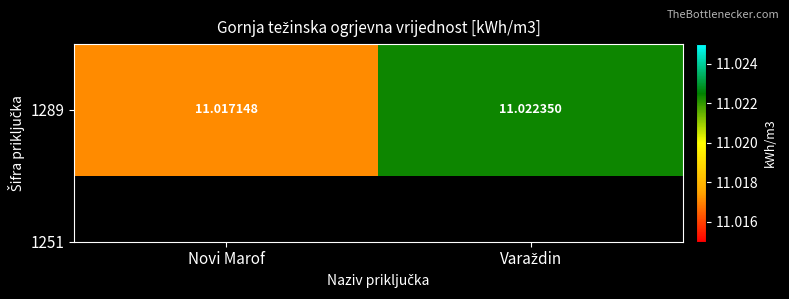

How many values are between 11 and 12?

2